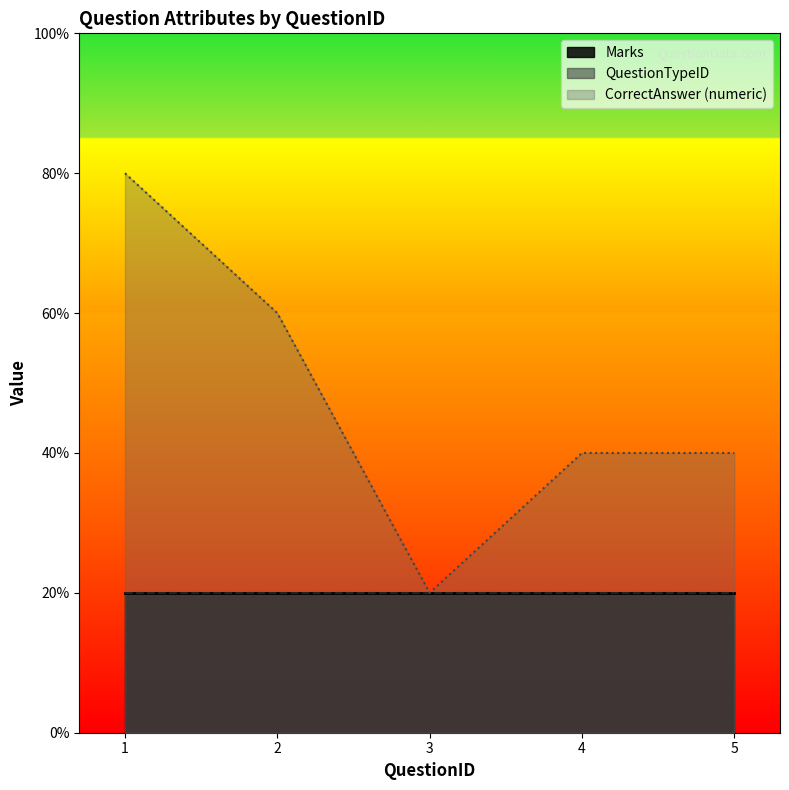

Count the CorrectAnswer_numeric values in the range 2 to 3.

3